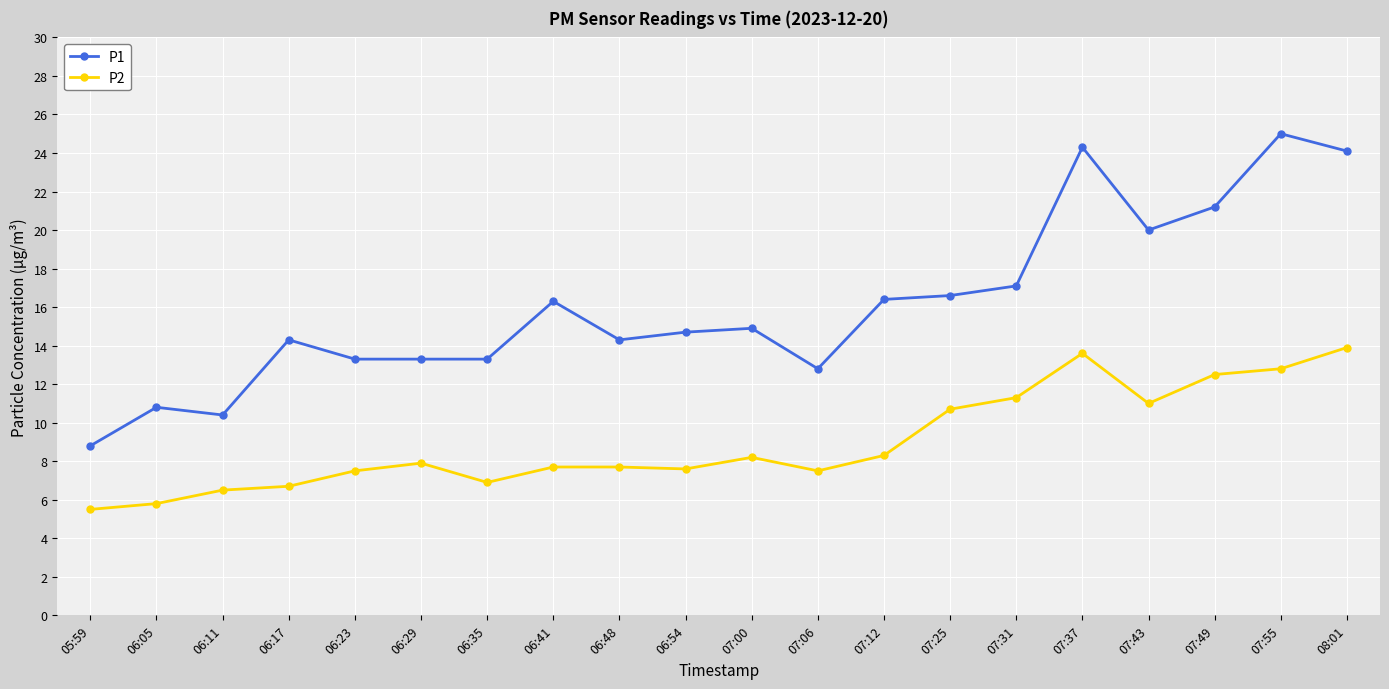

True or false: P1 has more than 2 interior local peaks.

True